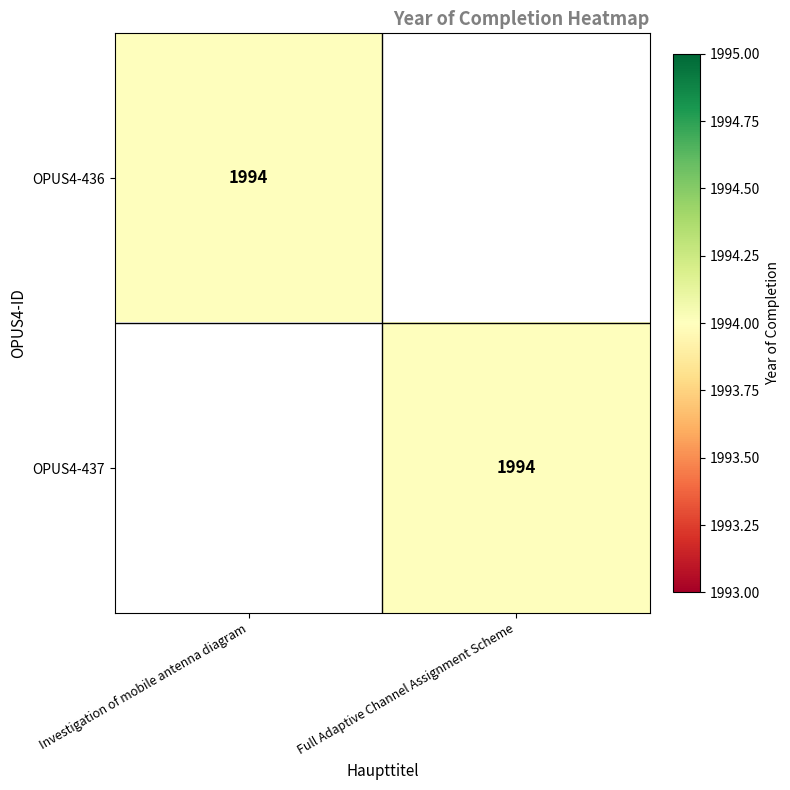

True or false: OPUS4-436 has a value of 1994 at Investigation of mobile antenna diagram.

True